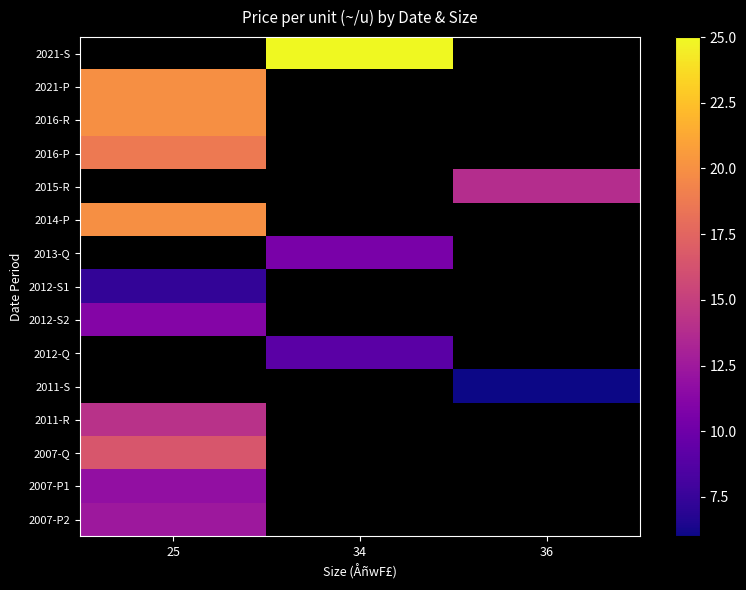

The value of 2007-Q at 25 is 16.5. True or false?

True